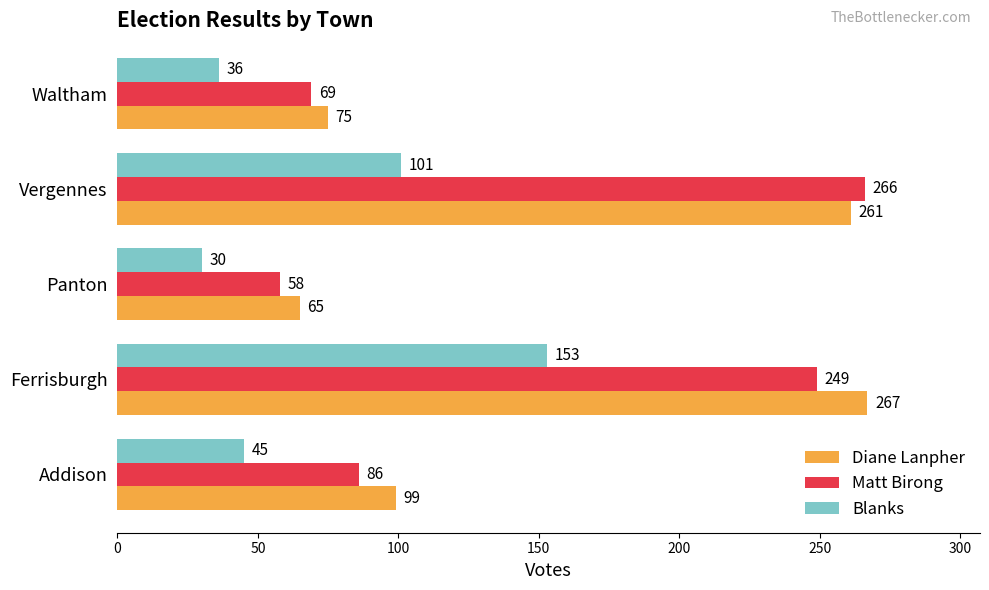

The value of Diane Lanpher at Panton is 65. True or false?

True